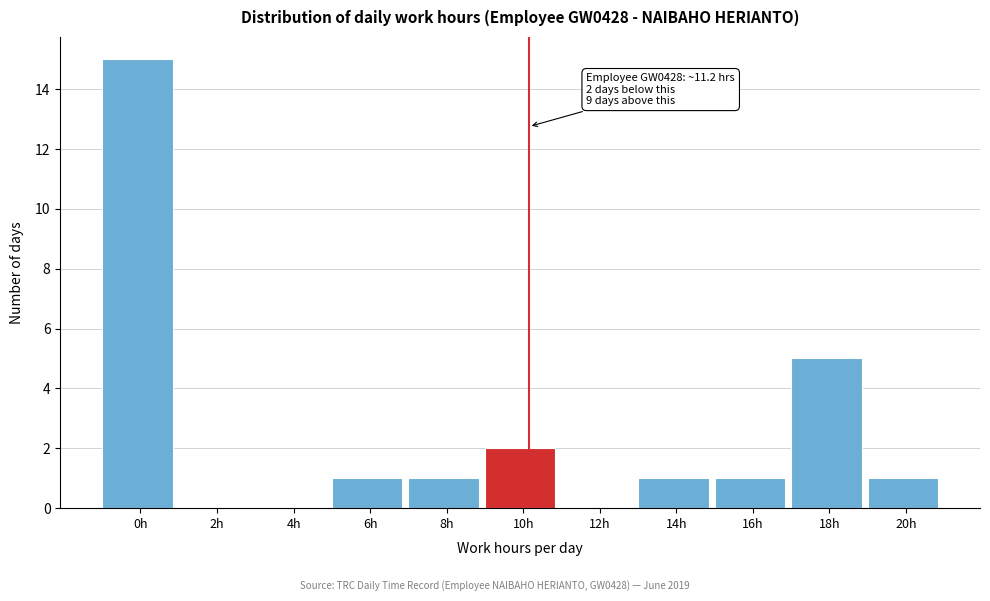

Reading left to right, what are all the values shown in this chart?

0h=15	2h=0	4h=0	6h=1	8h=1	10h=2	12h=0	14h=1	16h=1	18h=5	20h=1